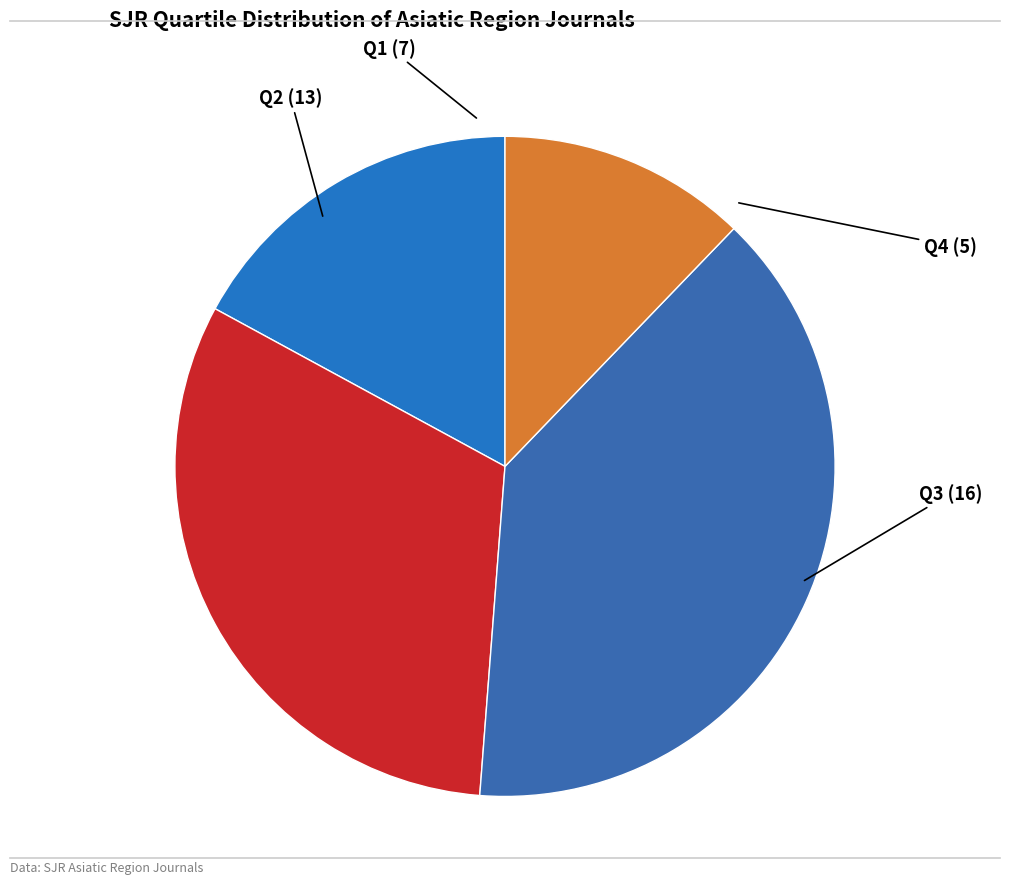

Between Q3 and Q2, which is larger?

Q3